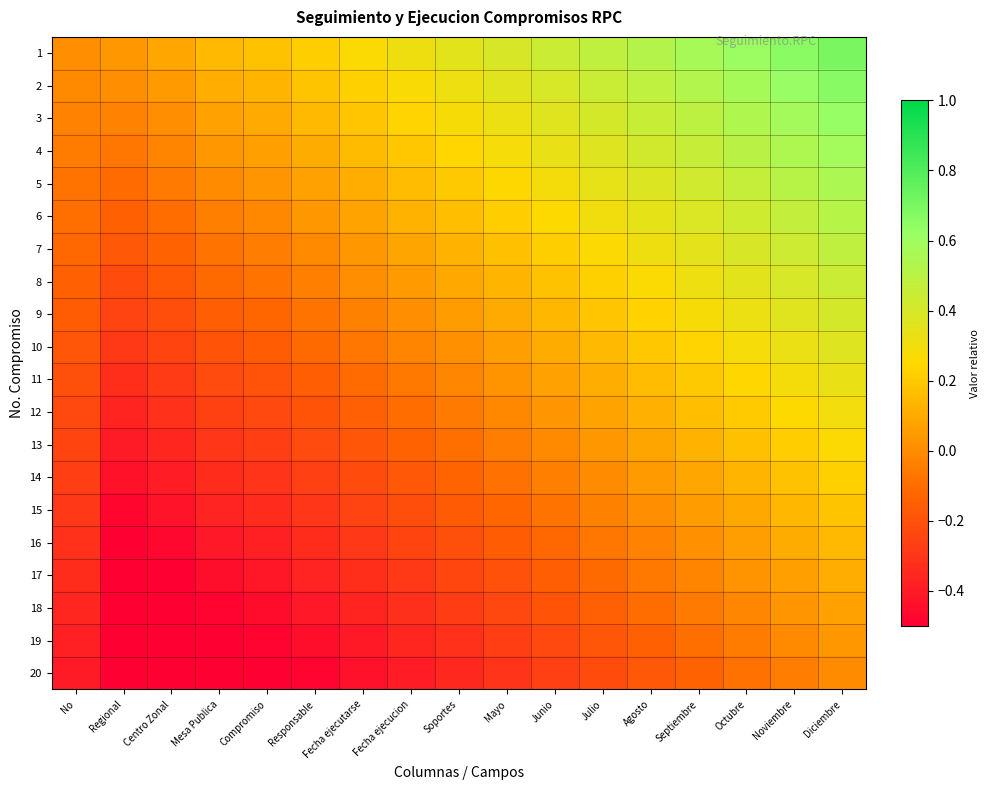

Which label corresponds to the smallest value in the chart?

Regional